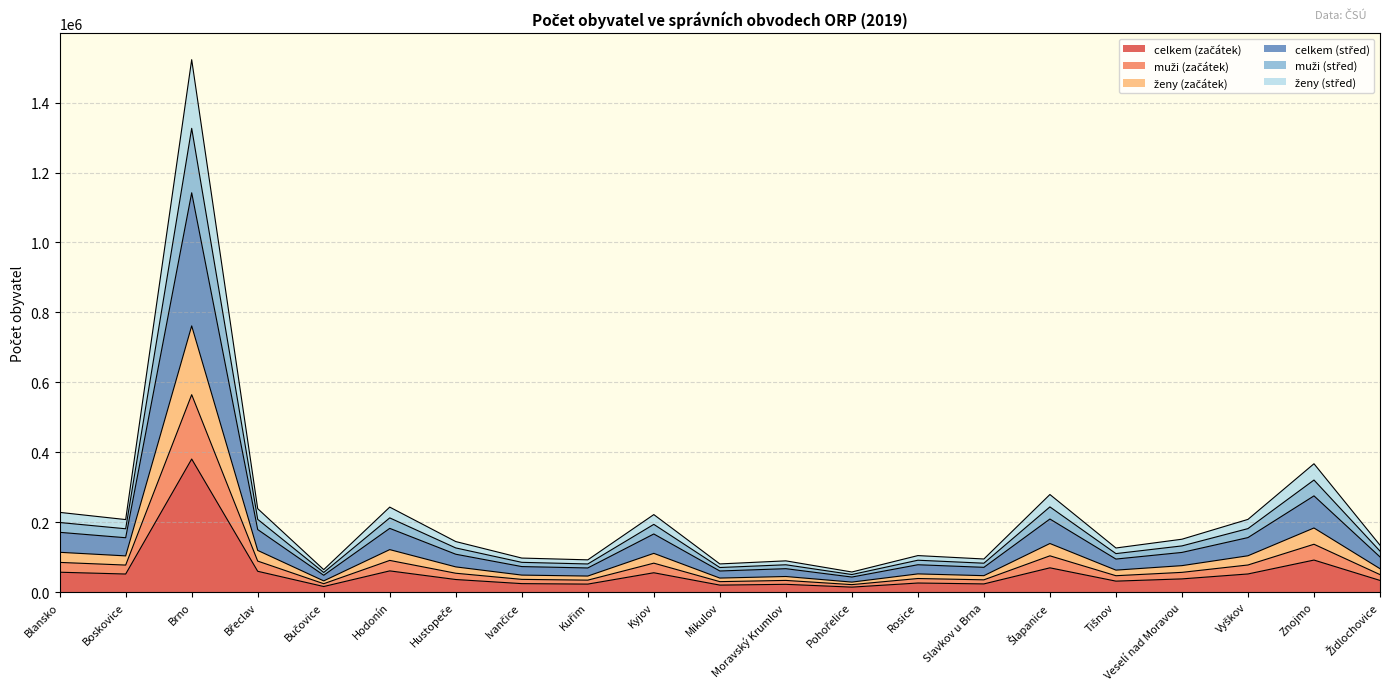

Which category has the lowest value in the muži (střed) series?

Pohořelice